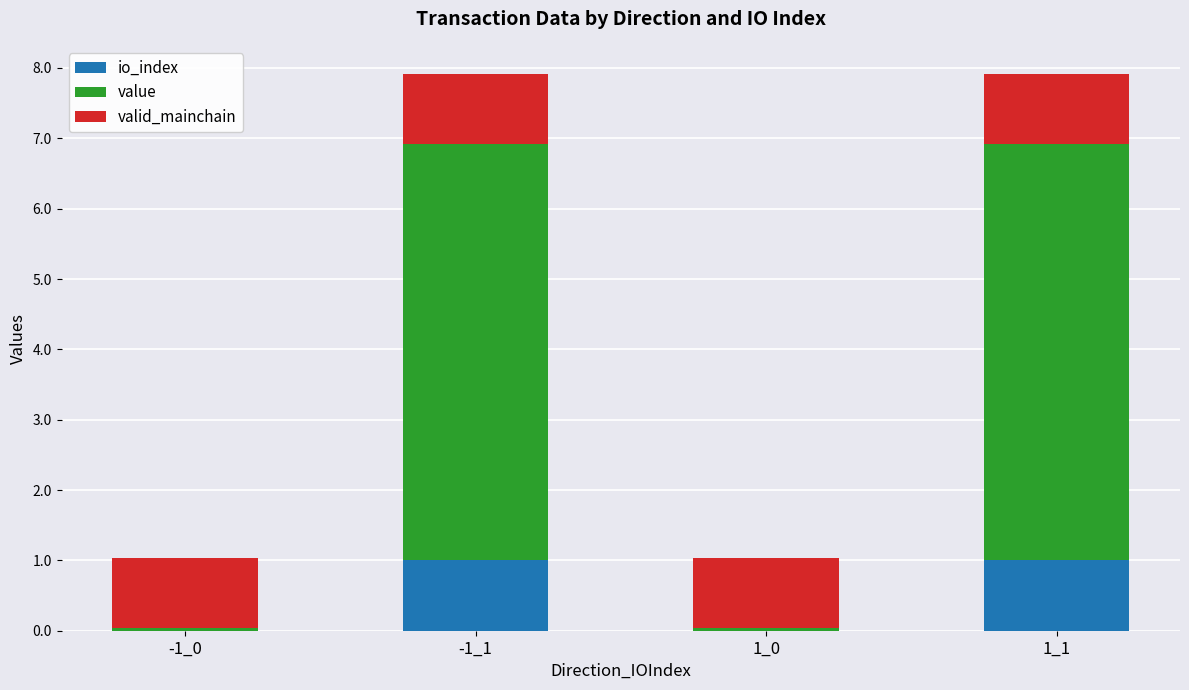

What is the total value across all series at -1_1?

7.9